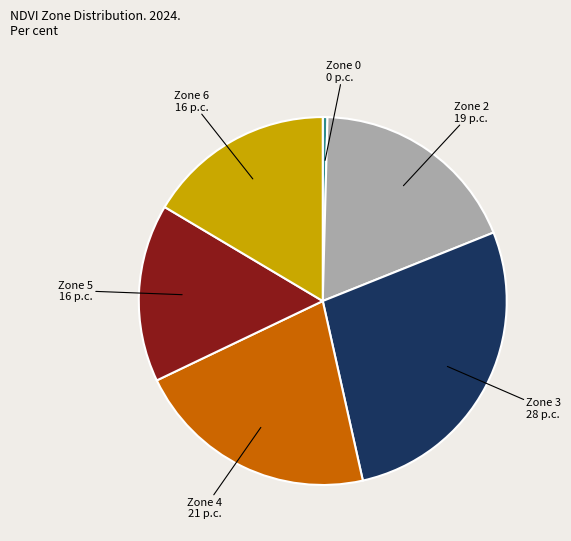

Which category has the biggest portion of the pie?

Zone 3